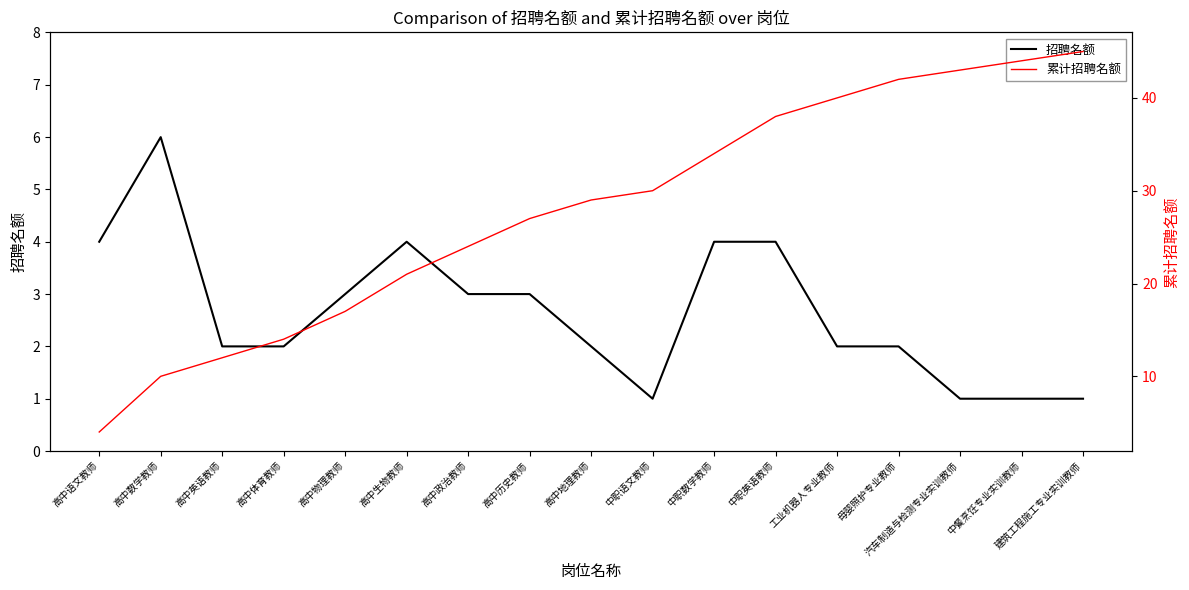

What is the label of the 9th point from the right?

高中地理教师